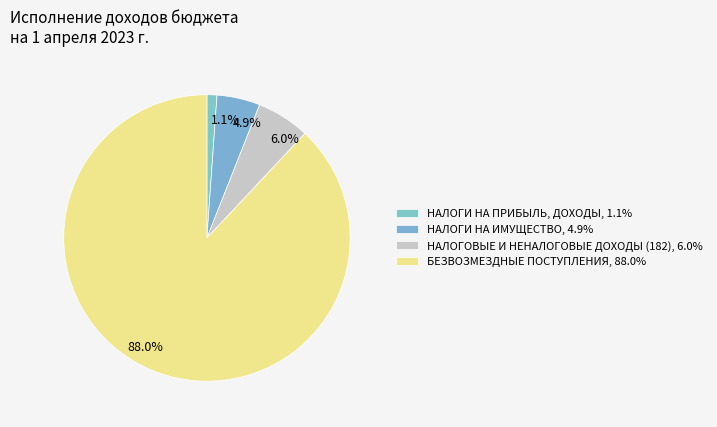

What percentage is the НАЛОГИ НА ПРИБЫЛЬ, ДОХОДЫ slice, to the nearest percent?

1%